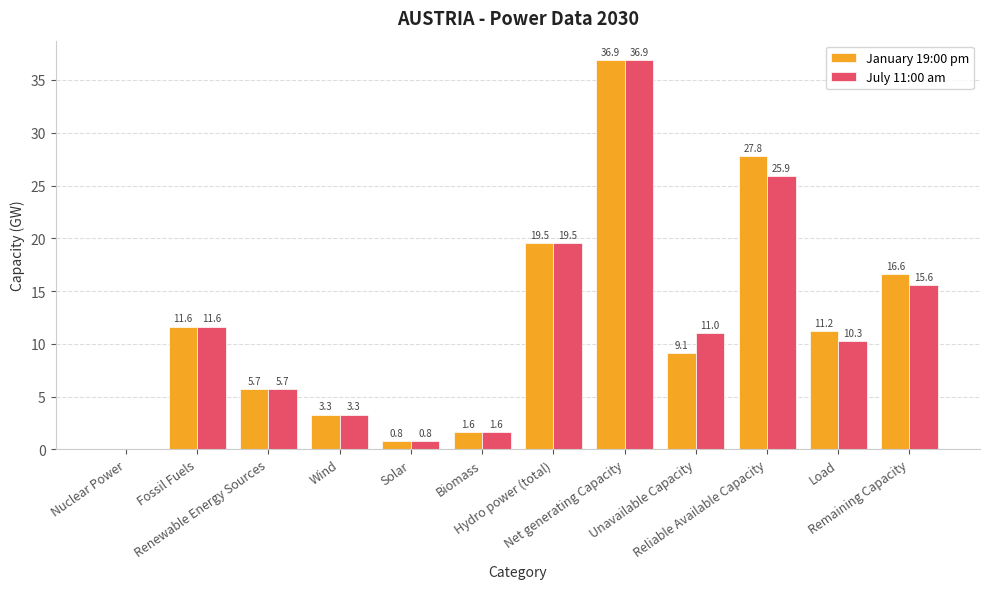

Which series has the largest total across all categories?

January 19:00 pm